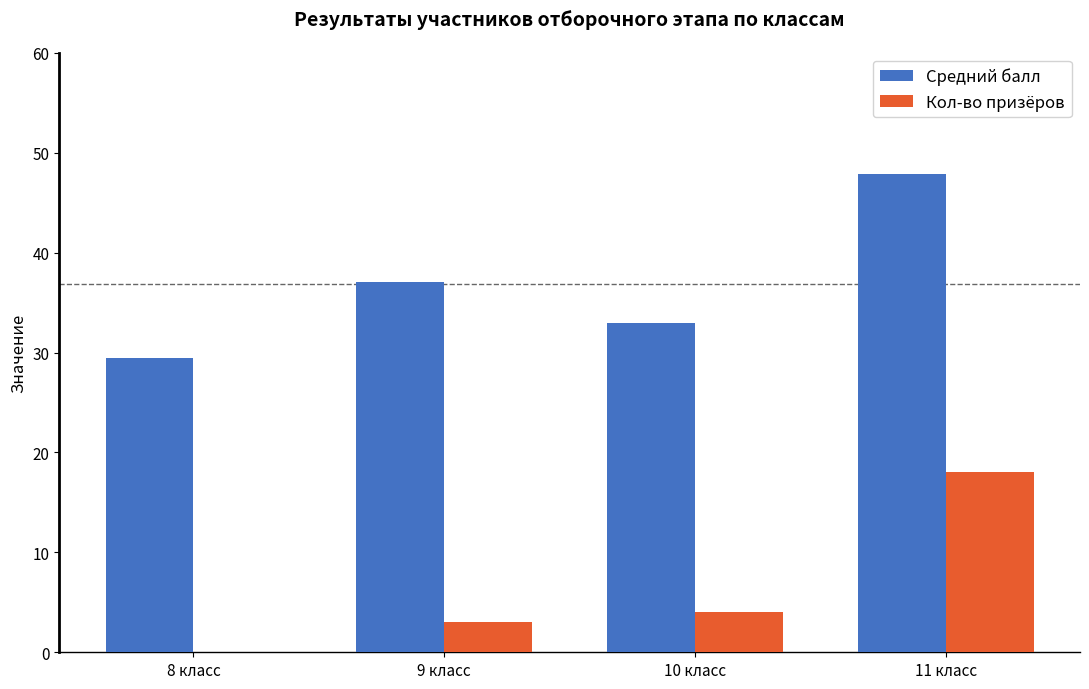

Read the Кол-во призёров value at 10 класс.

4.0